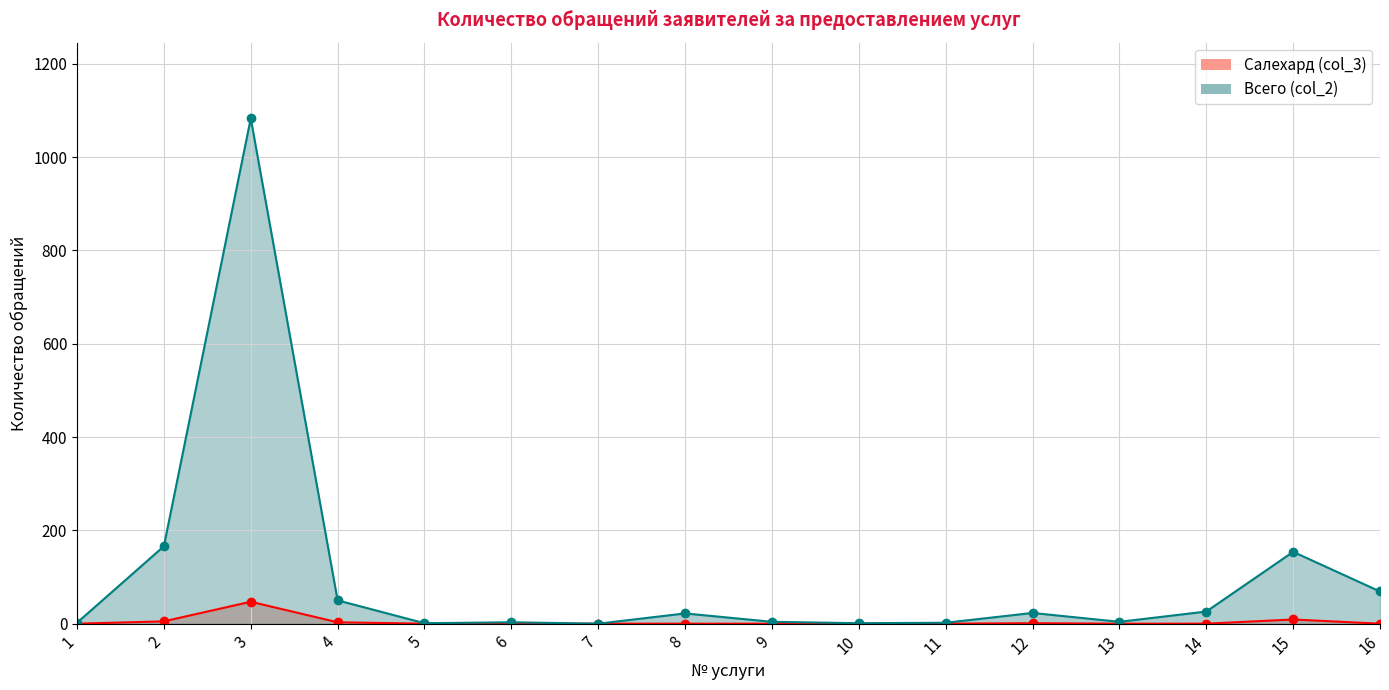

The value of Всего (col_2) at 15 is 62. True or false?

False